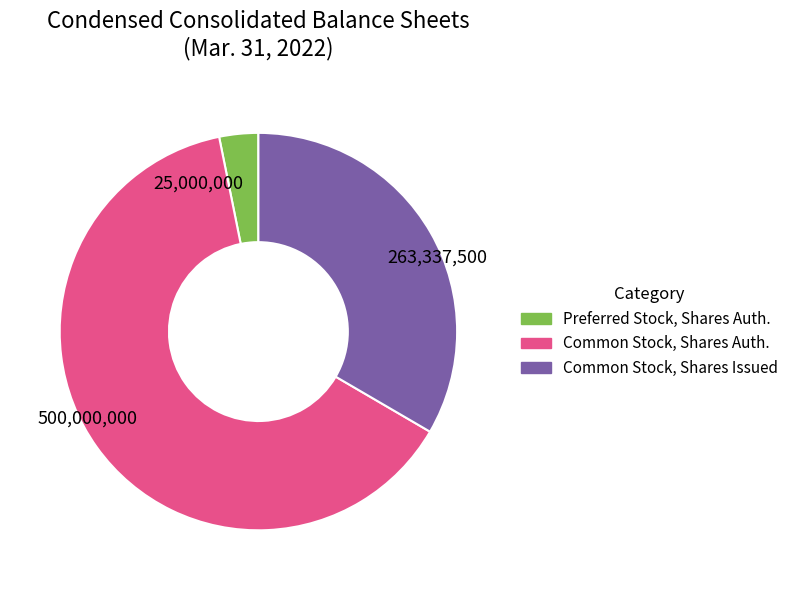

What is the largest slice in the pie chart?

500,000,000